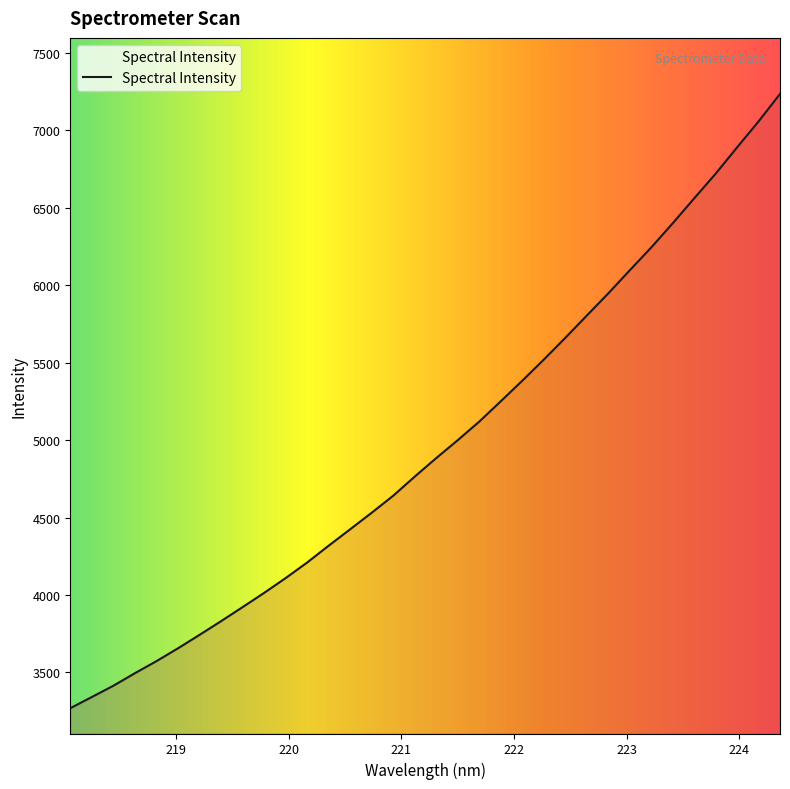

Is this an area chart (filled region under the line)?

Yes